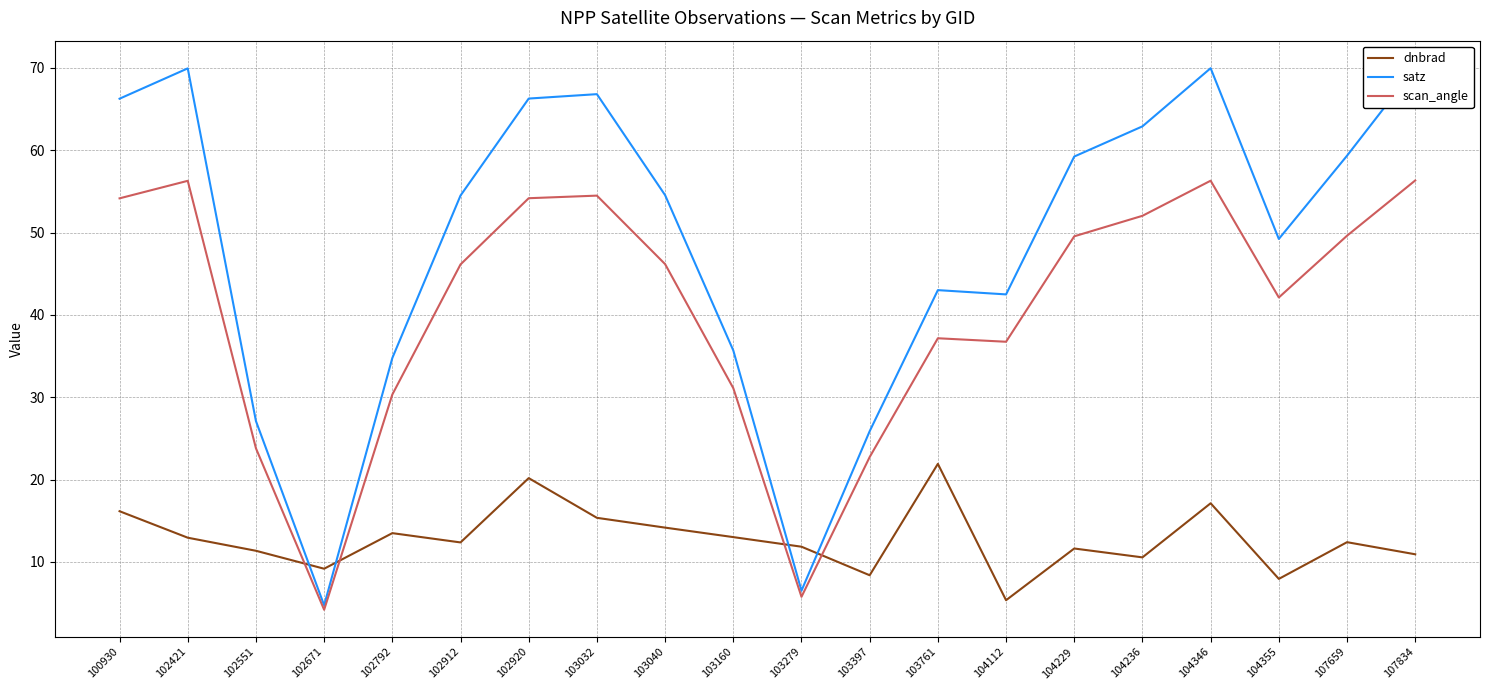

Rank the series by their average value, from lowest to highest.

dnbrad, scan_angle, satz